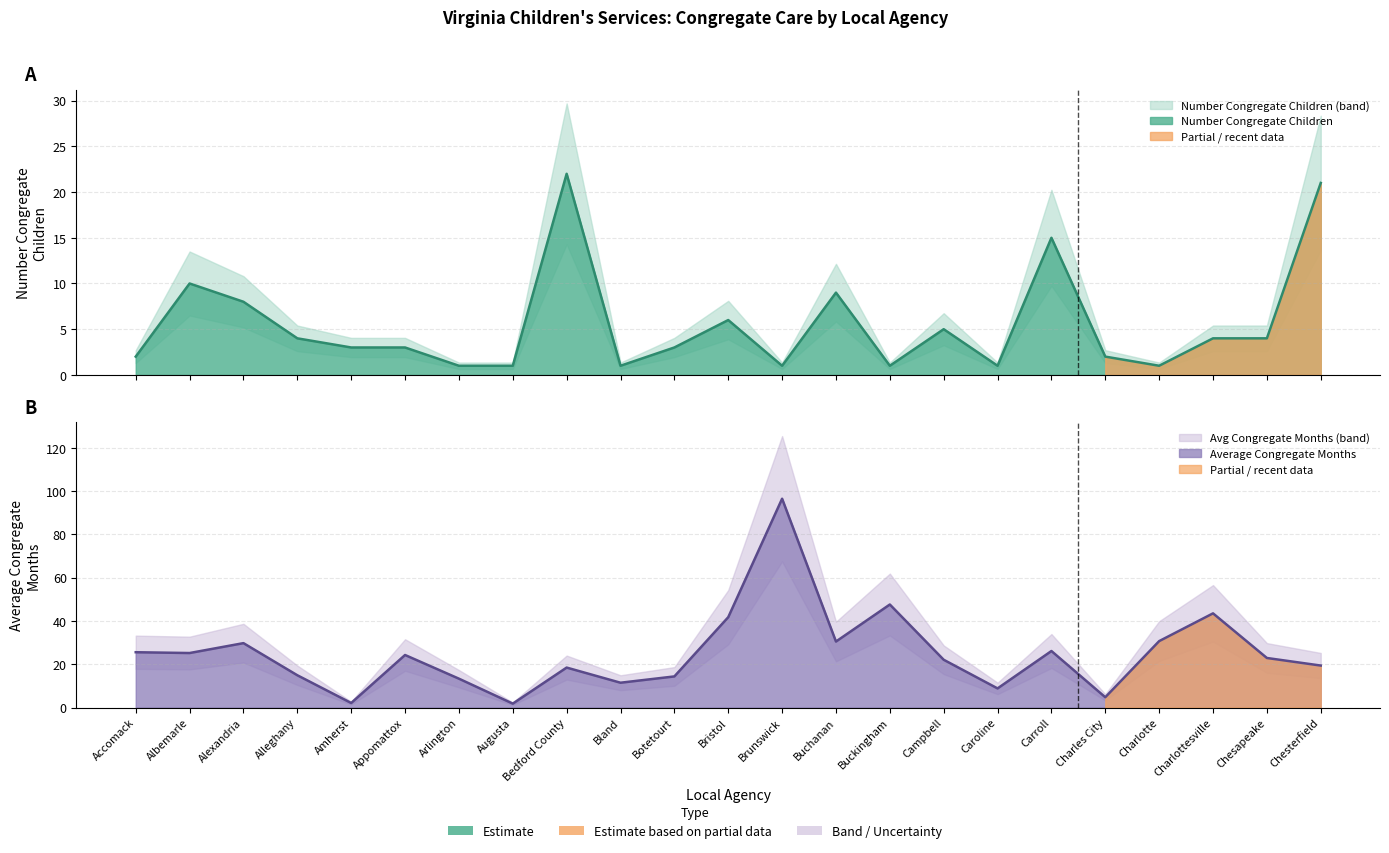

In Number Congregate Children, how many points are higher than both neighbors (excluding endpoints)?

6